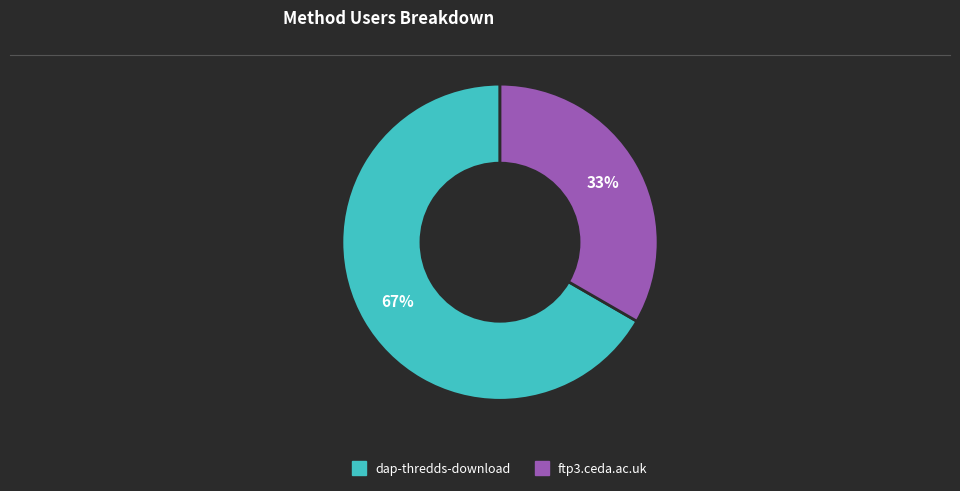

What is the ratio of the value at ftp3.ceda.ac.uk to the value at dap-thredds-download?

0.5